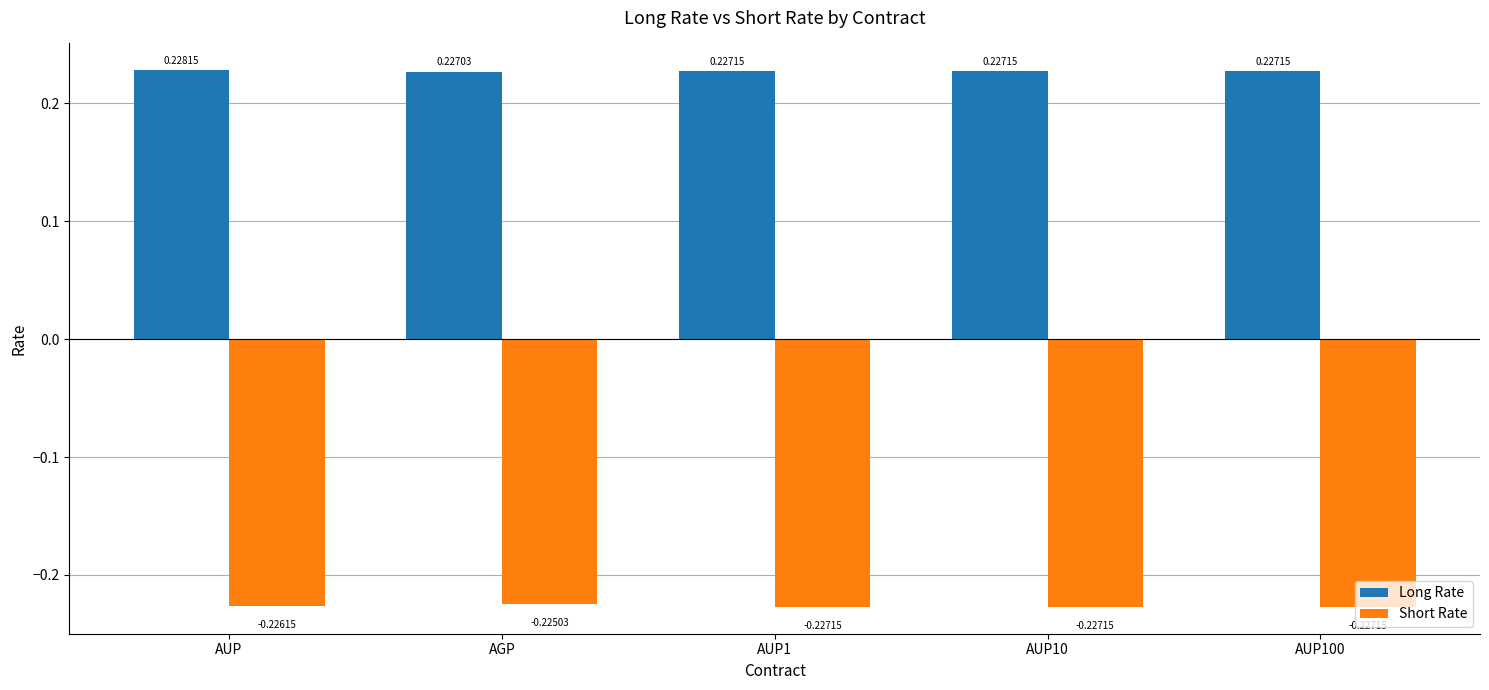

Rank the series by their maximum value, from lowest to highest.

Short Rate, Long Rate